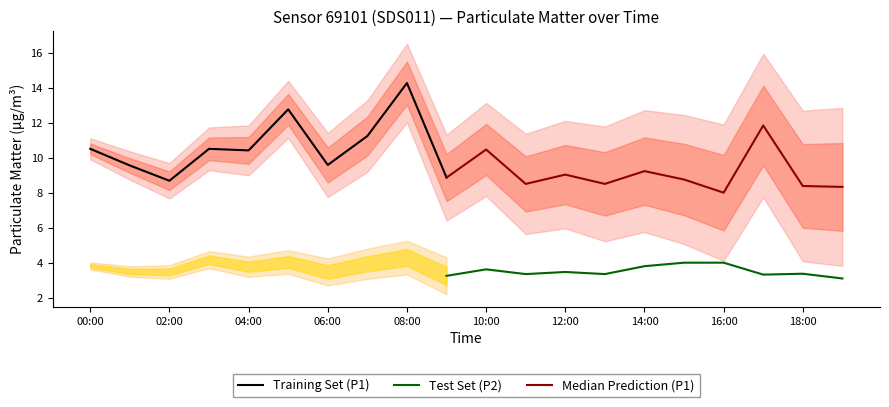

Reading right to left, what are all the values shown in this chart?

P1: 8.3	8.4	11.8	8.0	8.8	9.2	8.5	9.1	8.5	10.5	8.9	14.3	11.2	9.6	12.8	10.4	10.5	8.7	9.6	10.5
P2: 3.1	3.4	3.4	4.0	4.0	3.8	3.4	3.5	3.4	3.6	3.3	4.3	4.0	3.5	4.1	3.8	4.2	3.5	3.5	3.9